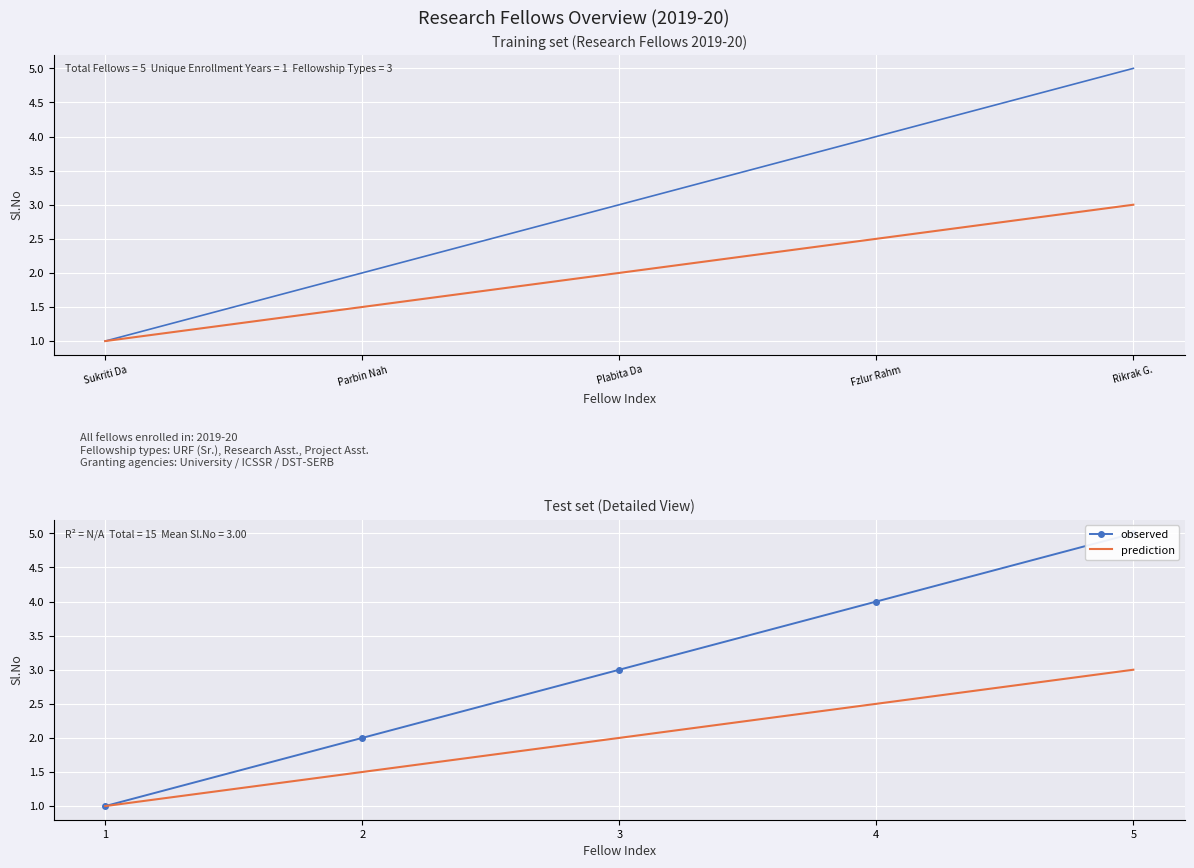

What is the difference between the second highest and minimum values in the prediction series?

1.5